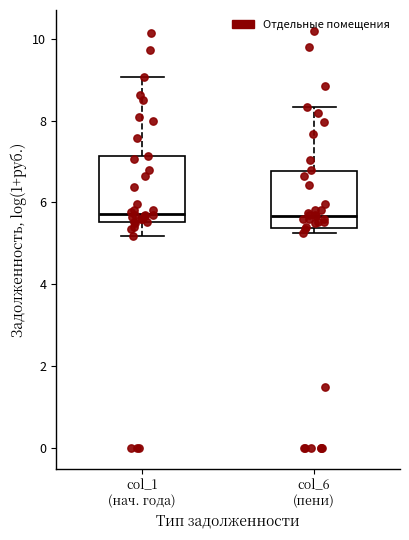

Reading left to right, transcribe this box plot: for each box, give where its median line is, the range the box spans, and where its two whiskers end, as read against the y-axis. The values are not printed on the chart, so give them approximately, as read against the axis.

col_1 (нач. года): median 5.8, box 5.6 to 7.2, whiskers 5.2 to 9.0
col_6 (пени): median 5.6, box 5.4 to 6.8, whiskers 5.2 to 8.4